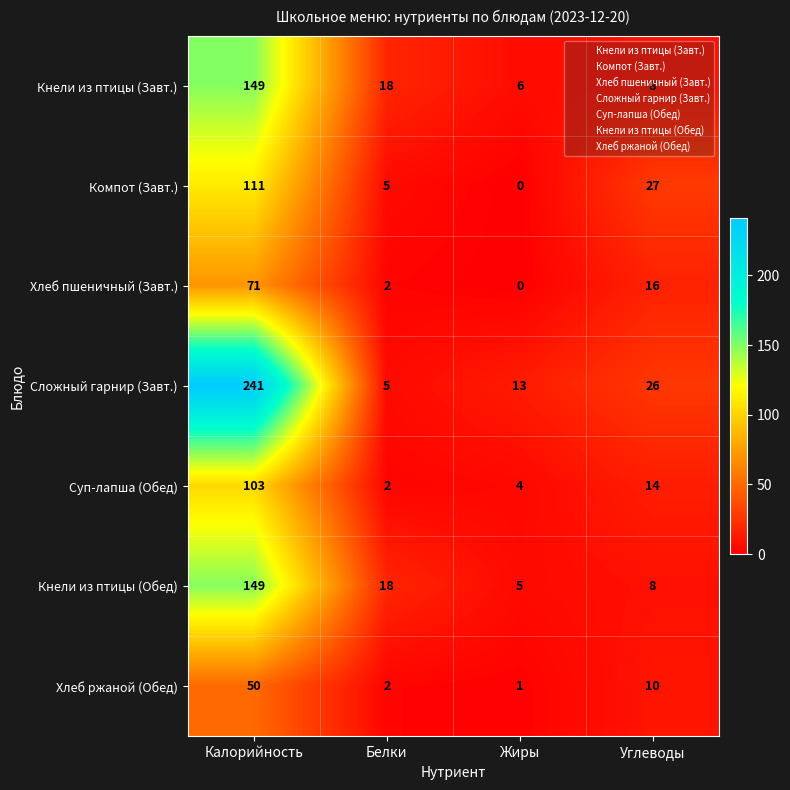

What is the sum of the Суп-лапша (Обед) values at Углеводы and Белки?

16